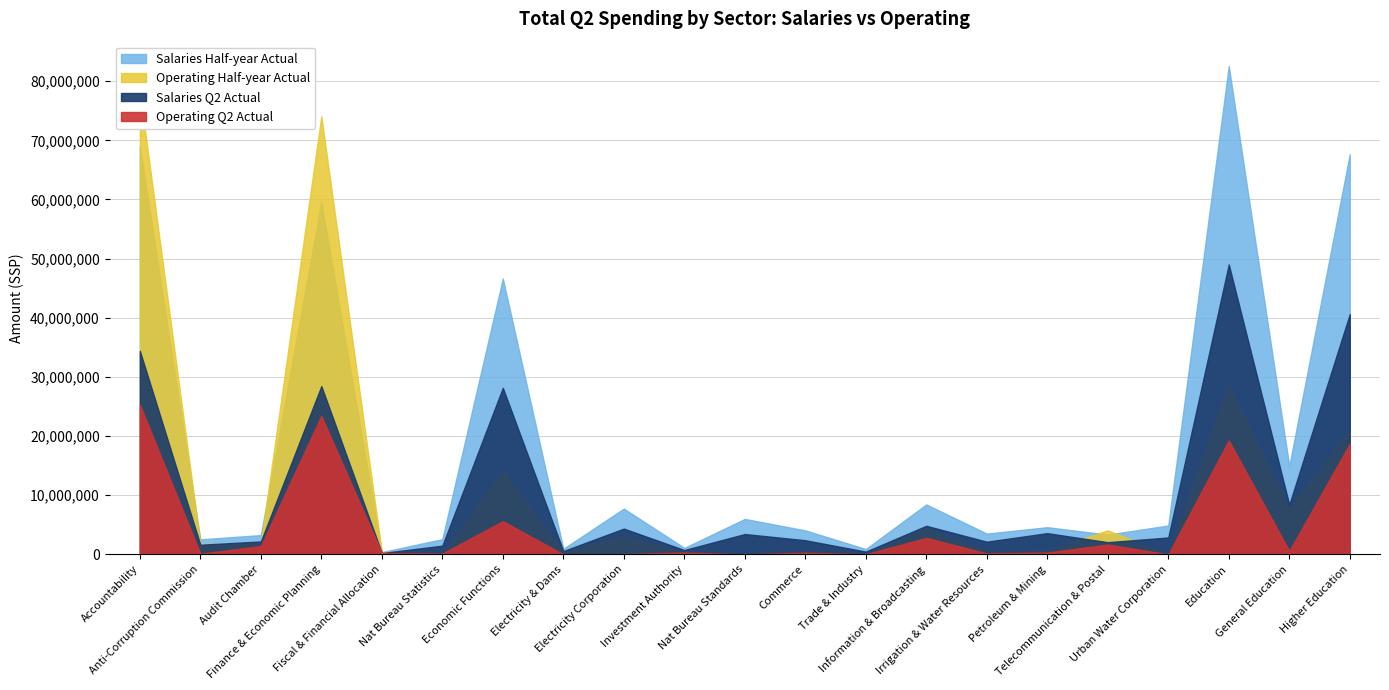

Which series has the largest range (max minus min)?

Salaries Half-year Actual